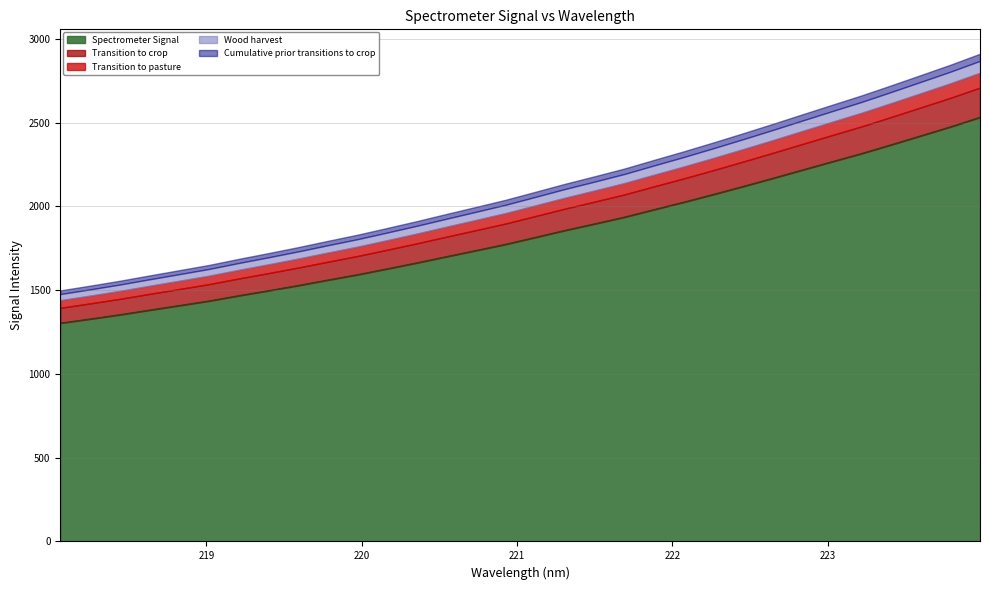

At which category does the chart reach its minimum across all series?

218.0596